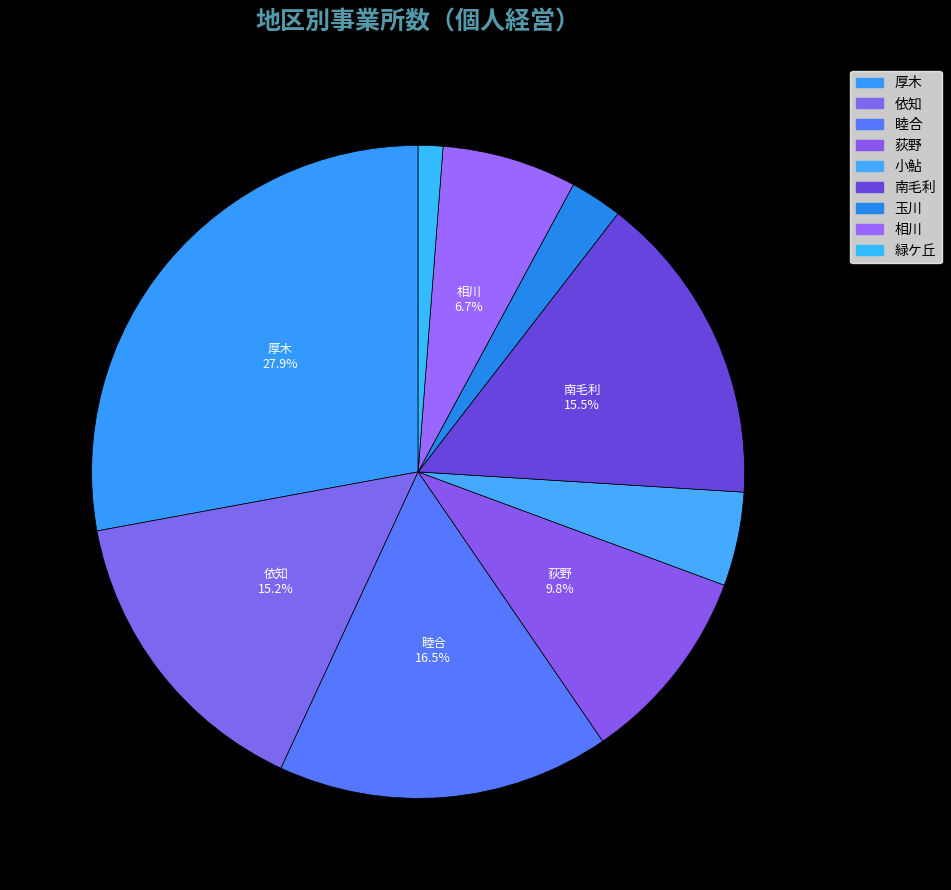

Approximately how many times larger is the value at 厚木 compared to 荻野?

2.8